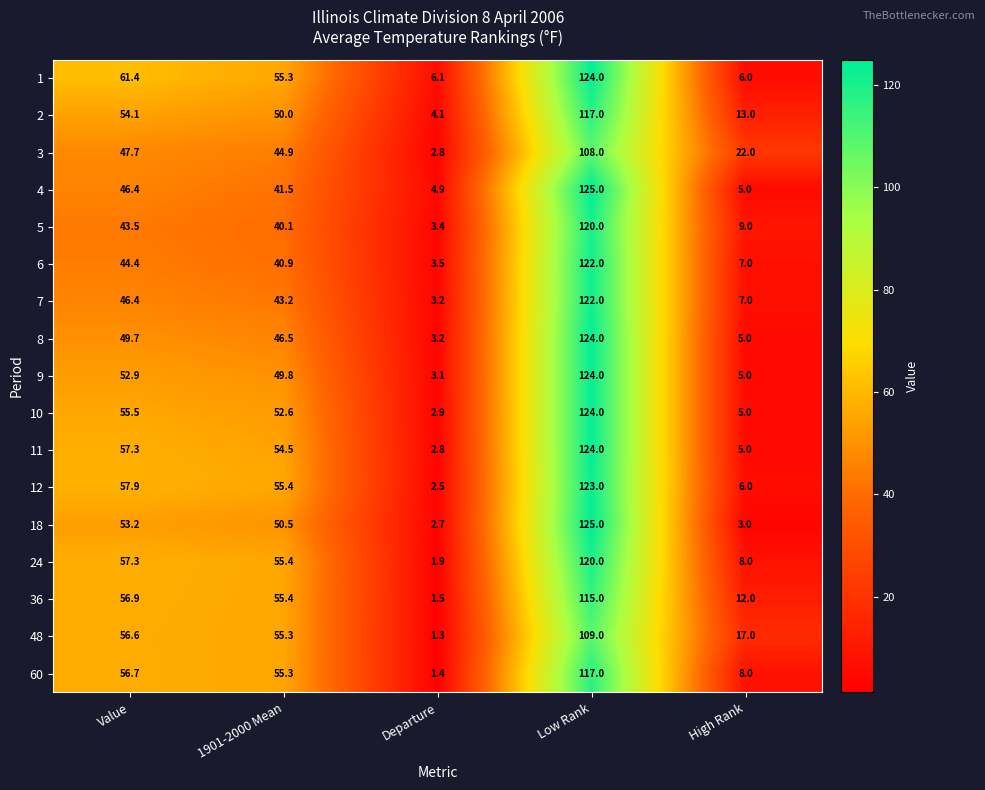

At which label is 4 closest to 64?

Value